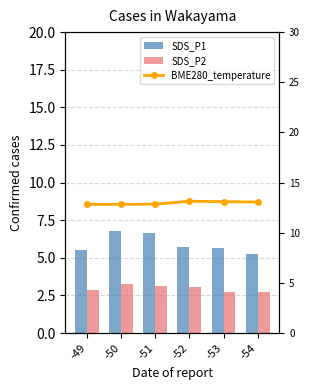

Reading left to right, transcribe all the data shown in this chart.

SDS_P1: -49=5.5	-50=6.8	-51=6.6	-52=5.7	-53=5.7	-54=5.2
SDS_P2: -49=2.9	-50=3.2	-51=3.1	-52=3.0	-53=2.8	-54=2.8
BME280_temperature: -49=12.8	-50=12.8	-51=12.8	-52=13.1	-53=13.1	-54=13.1